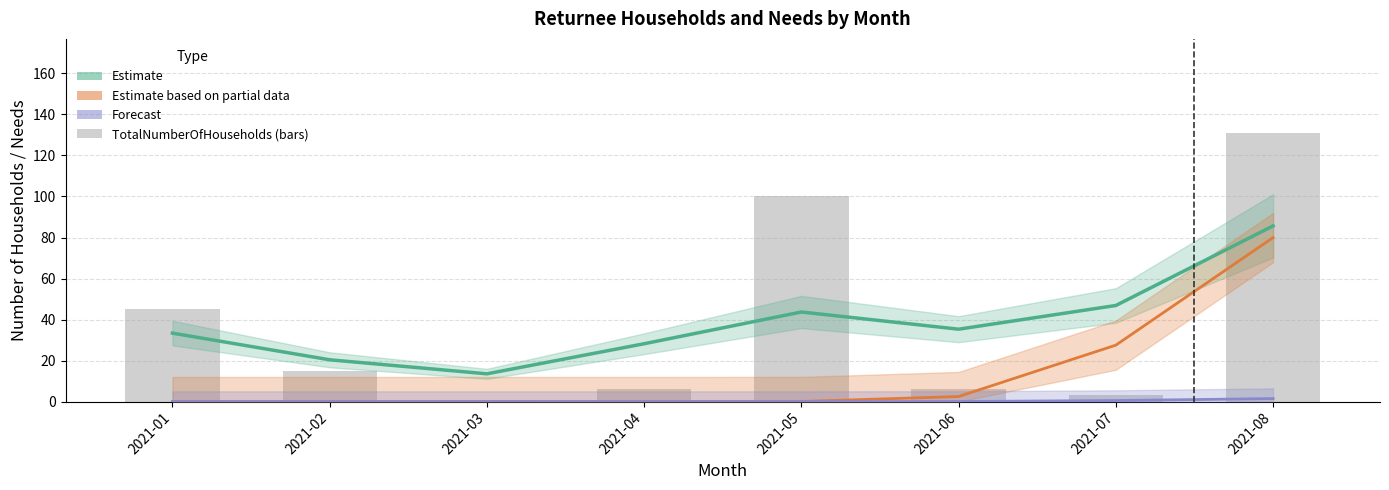

Rank the series at 2021-01 from lowest to highest value.

Estimate based on partial data (NeedsFinancialSupport), Forecast (NeedsNonFoodItems), Estimate (TotalNumberOfHouseholds), TotalNumberOfHouseholds